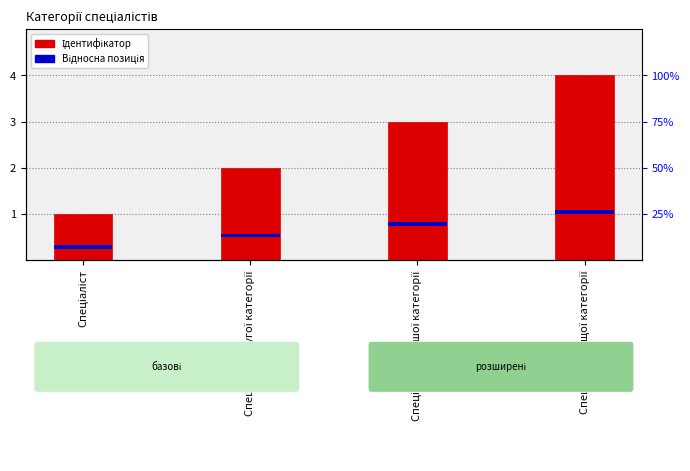

Reading left to right, list all the values displayed in this chart.

Ідентифікатор: Спеціаліст=1.0	Спеціаліст другої категорії=2.0	Спеціаліст першої категорії=3.0	Спеціаліст вищої категорії=4.0
Відносна позиція: Спеціаліст=0.1	Спеціаліст другої категорії=0.1	Спеціаліст першої категорії=0.1	Спеціаліст вищої категорії=0.1